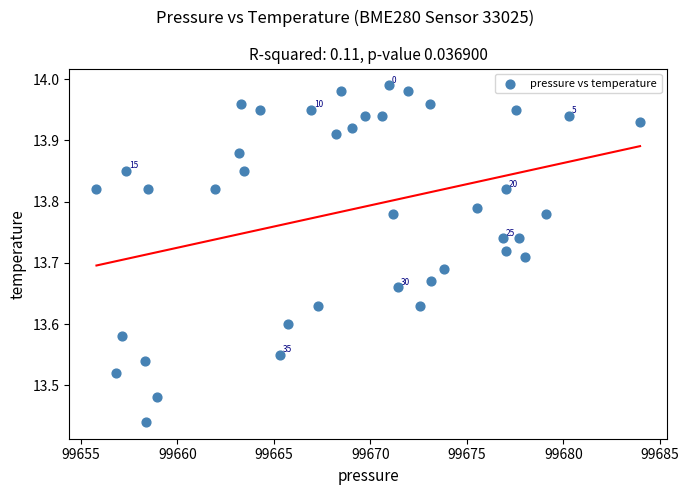

What is the range of X values (max minus min)?

28.2